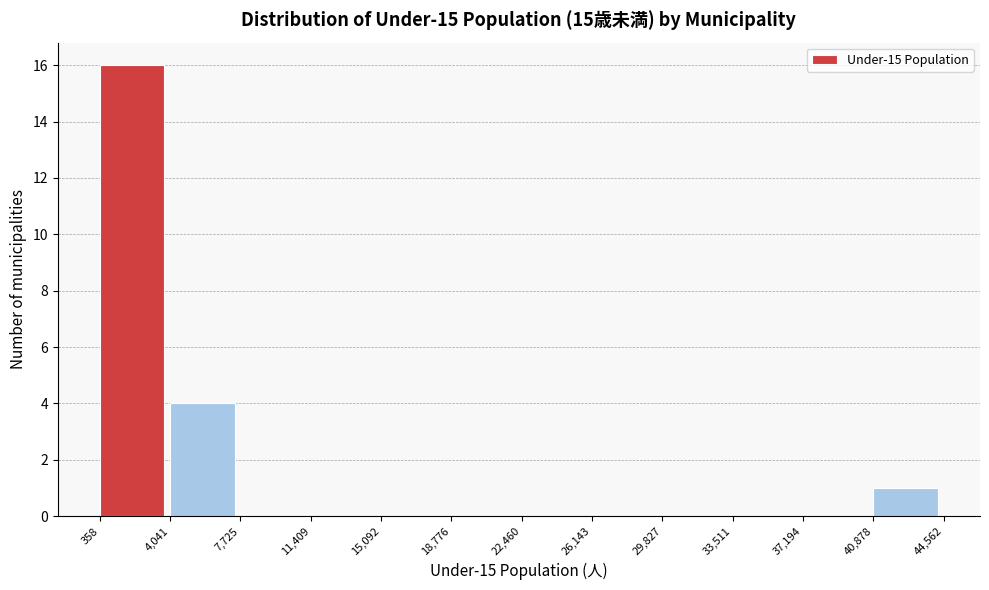

Reading left to right, transcribe this chart: for each bar, give the range it covers on the x-axis and its height. The values are not printed on the chart, so give them approximately, as read against the axis.

358 to 4,041: 16
4,041 to 7,725: 4
7,725 to 11,409: 0
11,409 to 15,092: 0
15,092 to 18,776: 0
18,776 to 22,460: 0
22,460 to 26,143: 0
26,143 to 29,827: 0
29,827 to 33,511: 0
33,511 to 37,194: 0
37,194 to 40,878: 0
40,878 to 44,562: 1